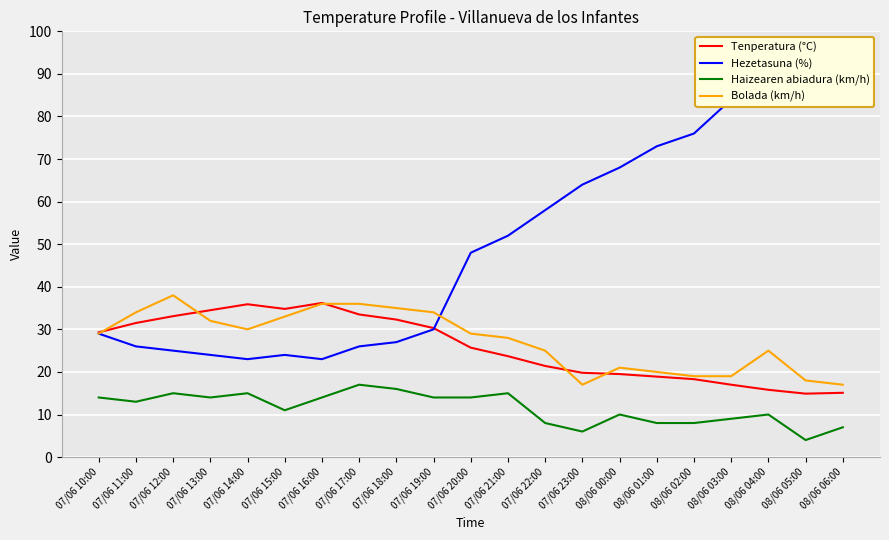

What is the label of the 4th point from the left?

07/06 13:00